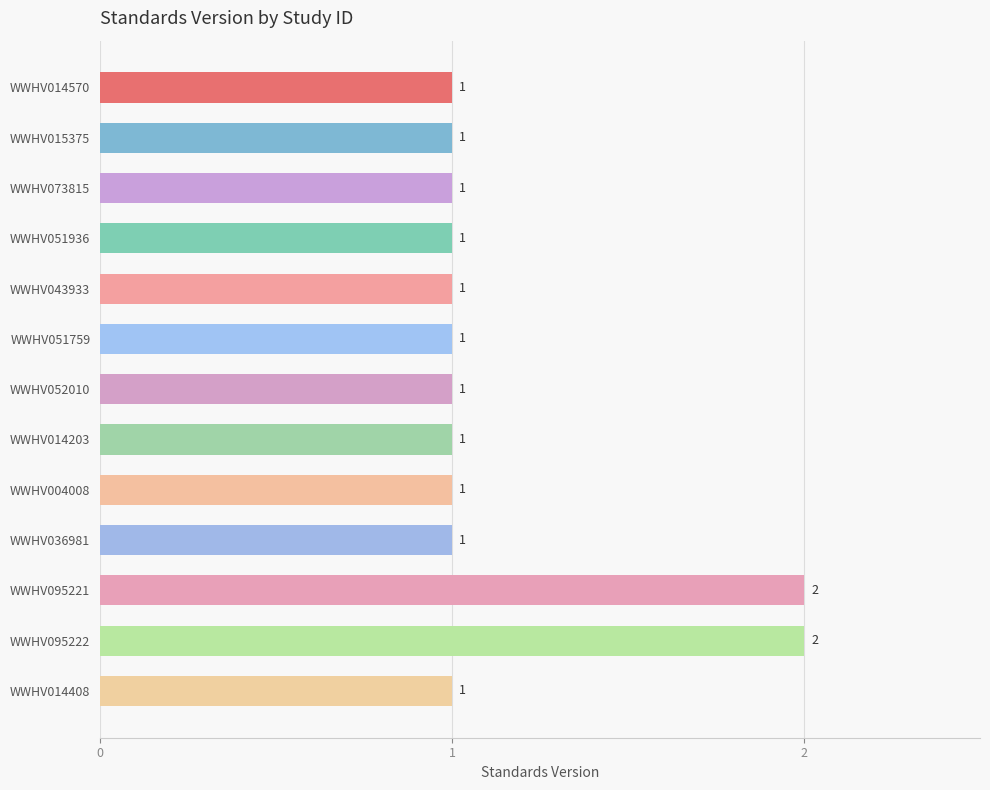

What is the sum of all values?

15